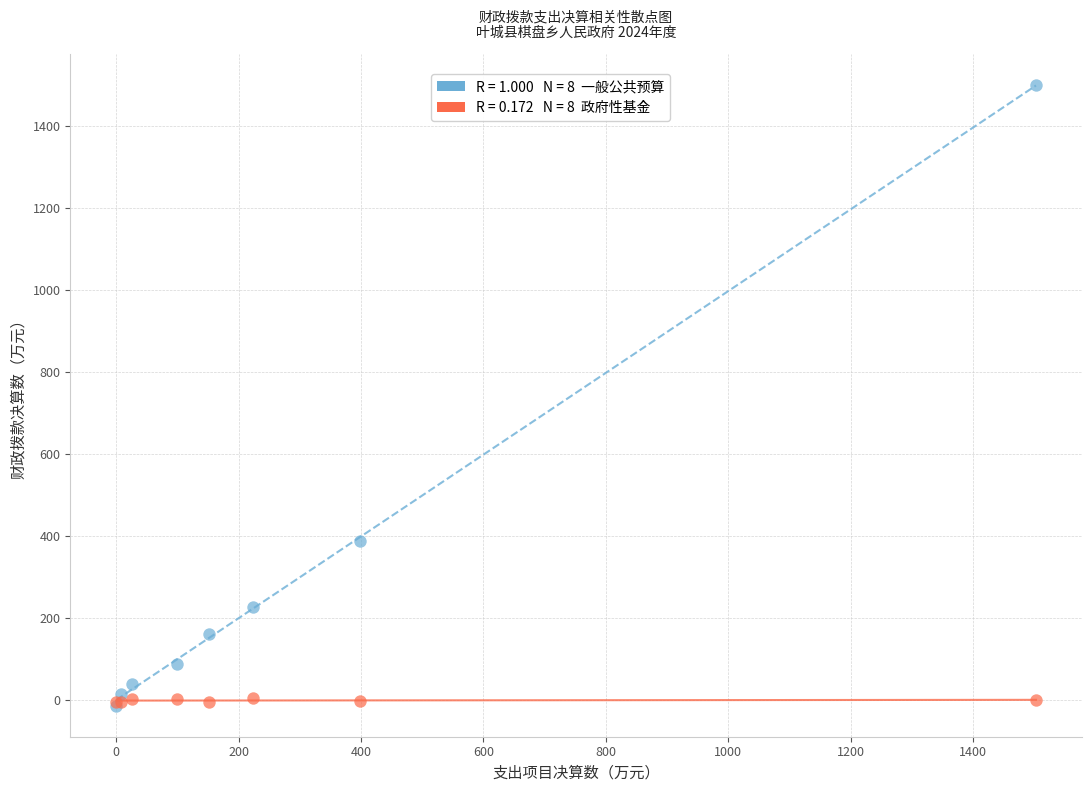

Across all series, what Y value is closest to 742?

388.2